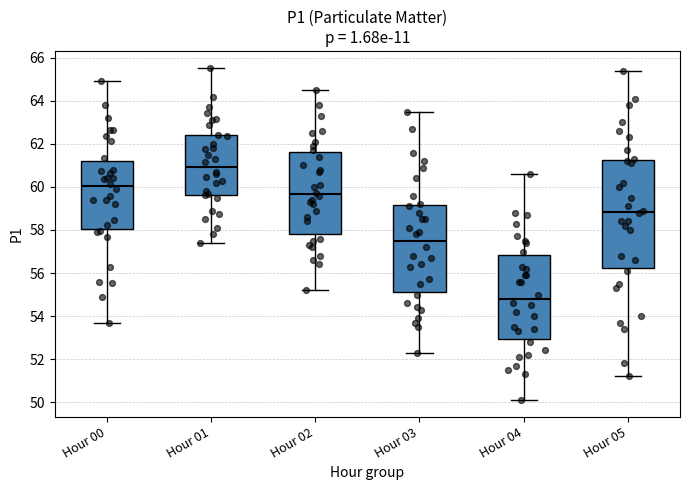

Which box is the tallest, from its lower edge to its upper edge?

Hour 05